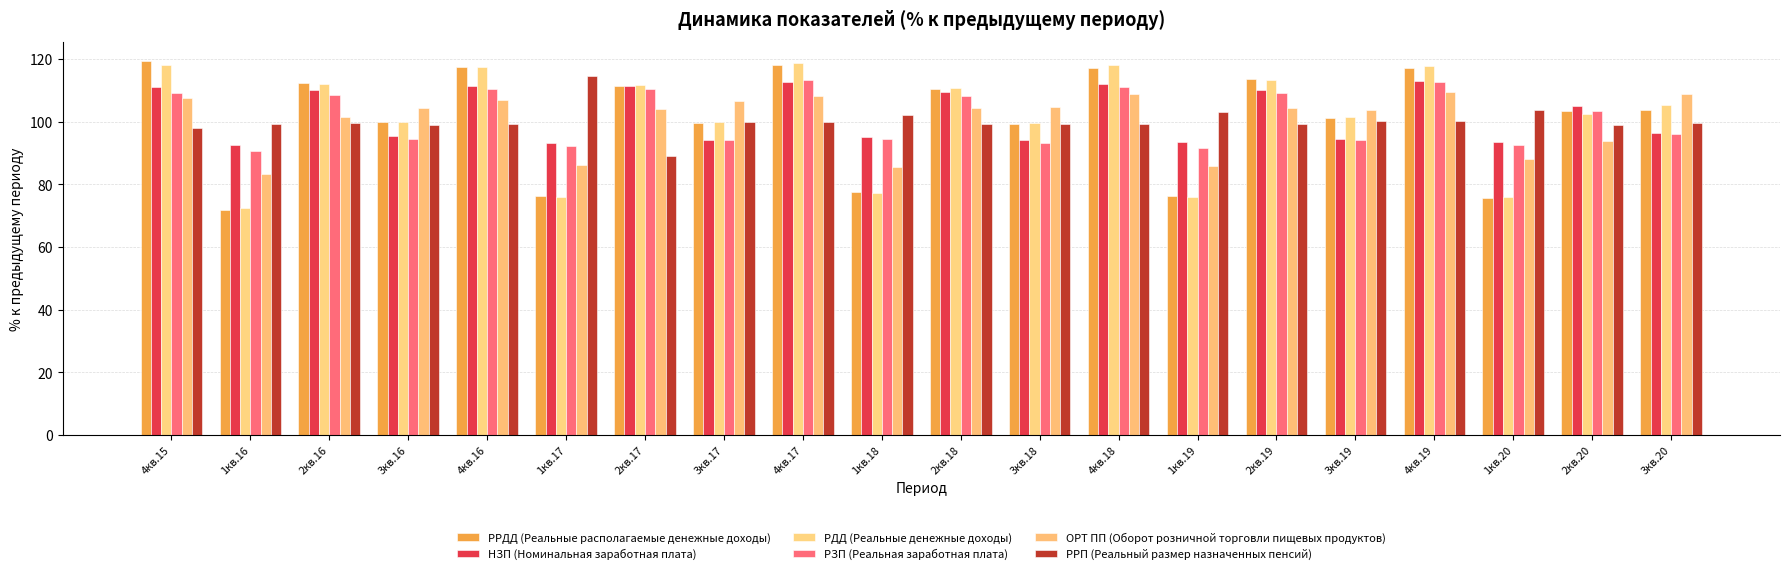

What is the difference between the highest and lowest values at 3кв.20?

13.0